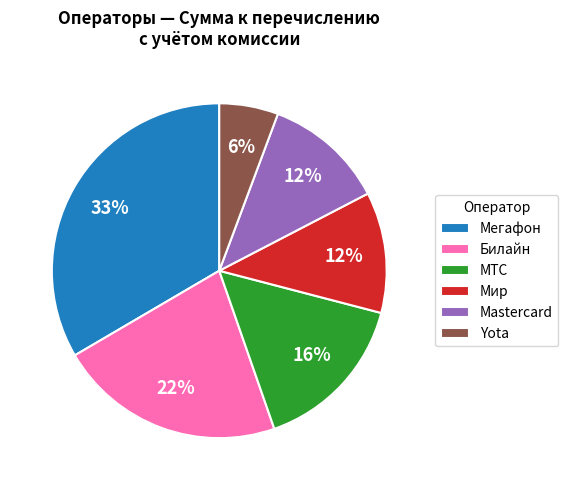

To the nearest percent, what is the difference between the Мир and МТС slice percentages?

4%